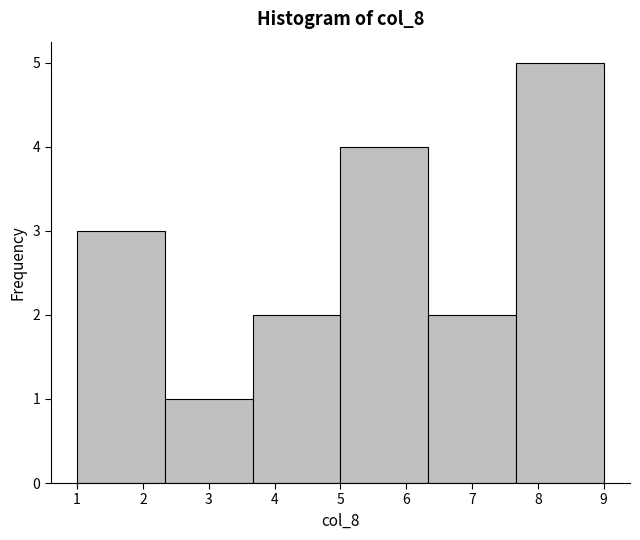

How tall is the bar that spans 5.0 to 6.3 on the x-axis? Neither the bar edges nor the heights are printed on the chart, so give them approximately, as read against the axes.

4